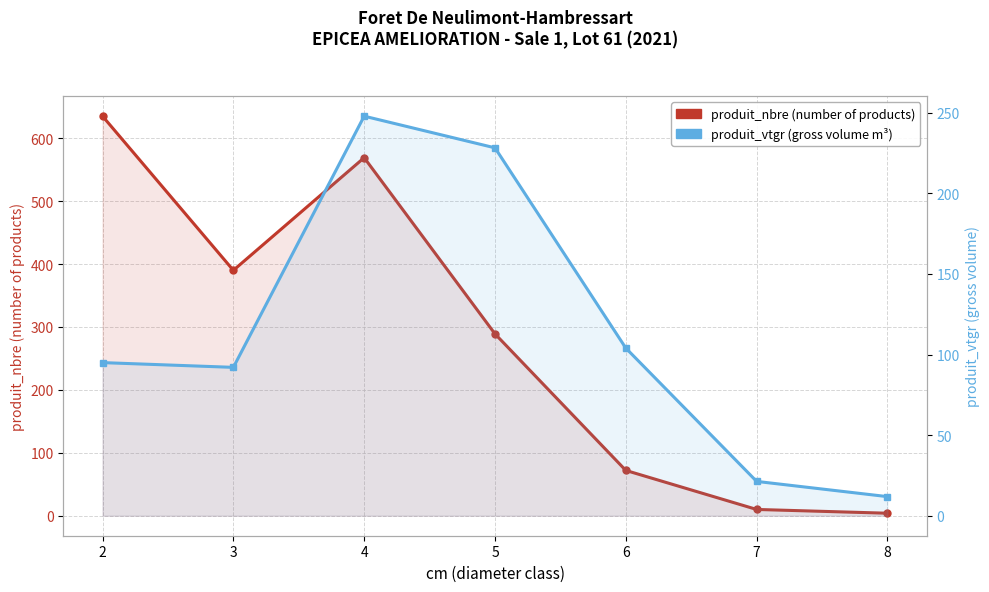

In produit_vtgr (gross volume), how many points are higher than both neighbors (excluding endpoints)?

1